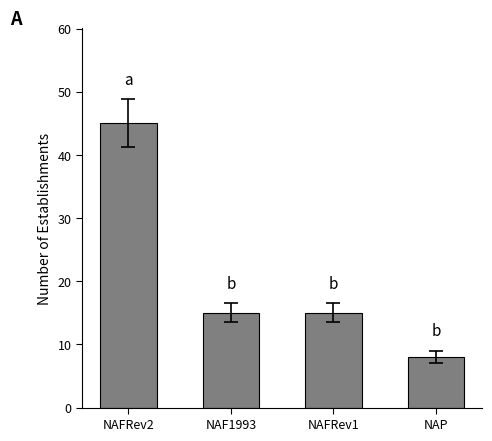

What is the label of the 3rd bar from the left?

NAFRev1